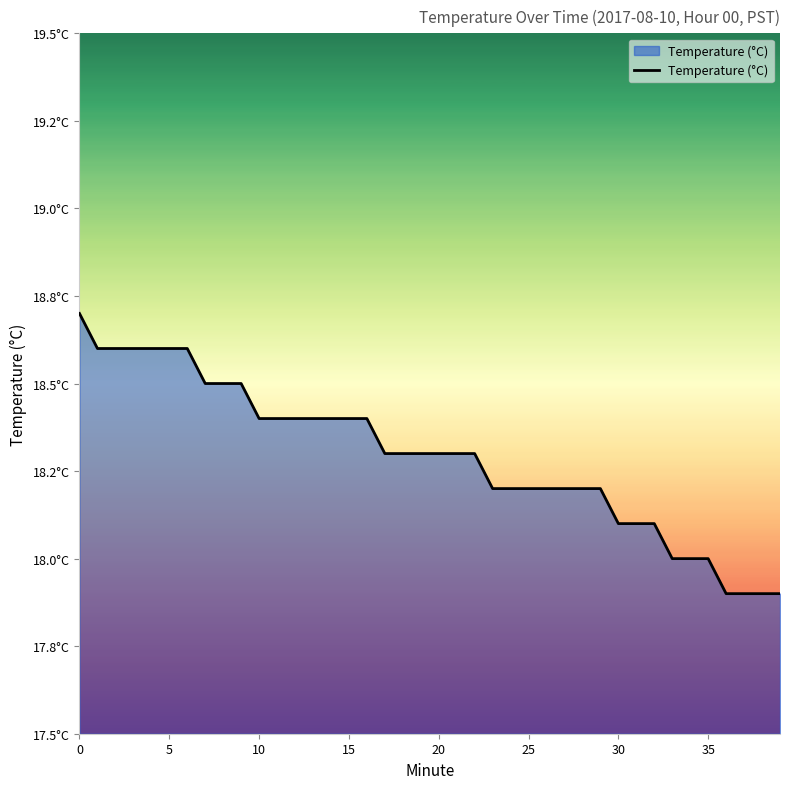

What is the maximum value shown in the chart?

18.7